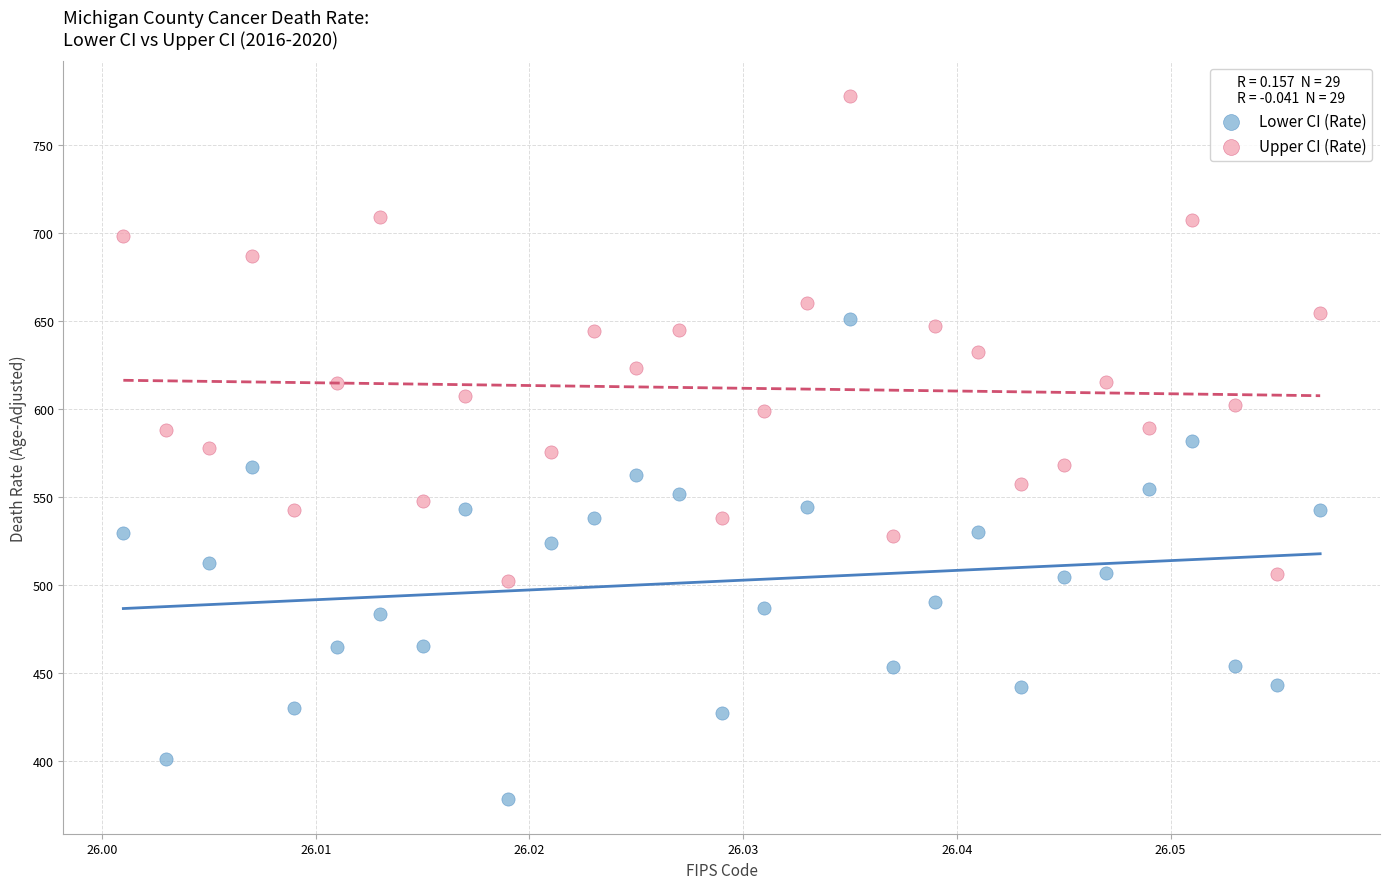

Across all data points, what is the range of Y values (max minus min)?

399.0